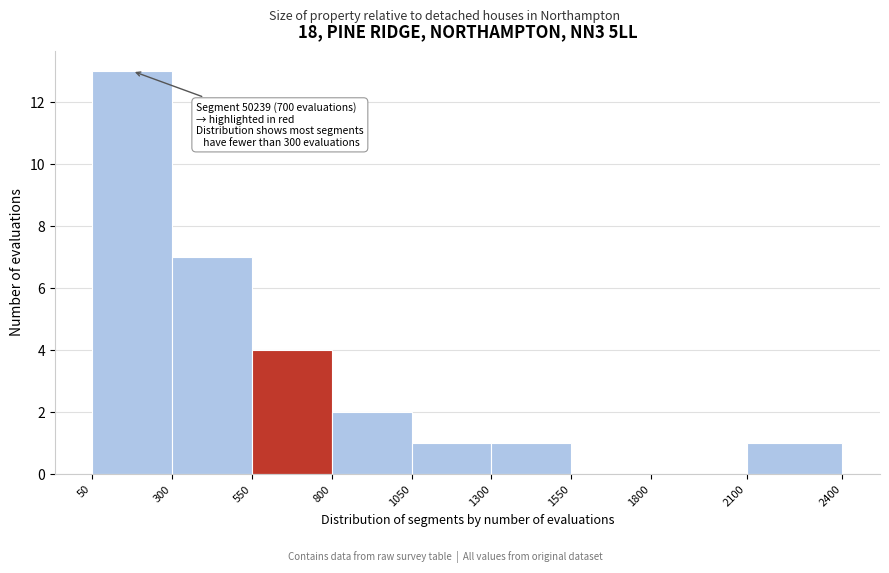

Which range on the x-axis has the tallest bar?

50 to 300